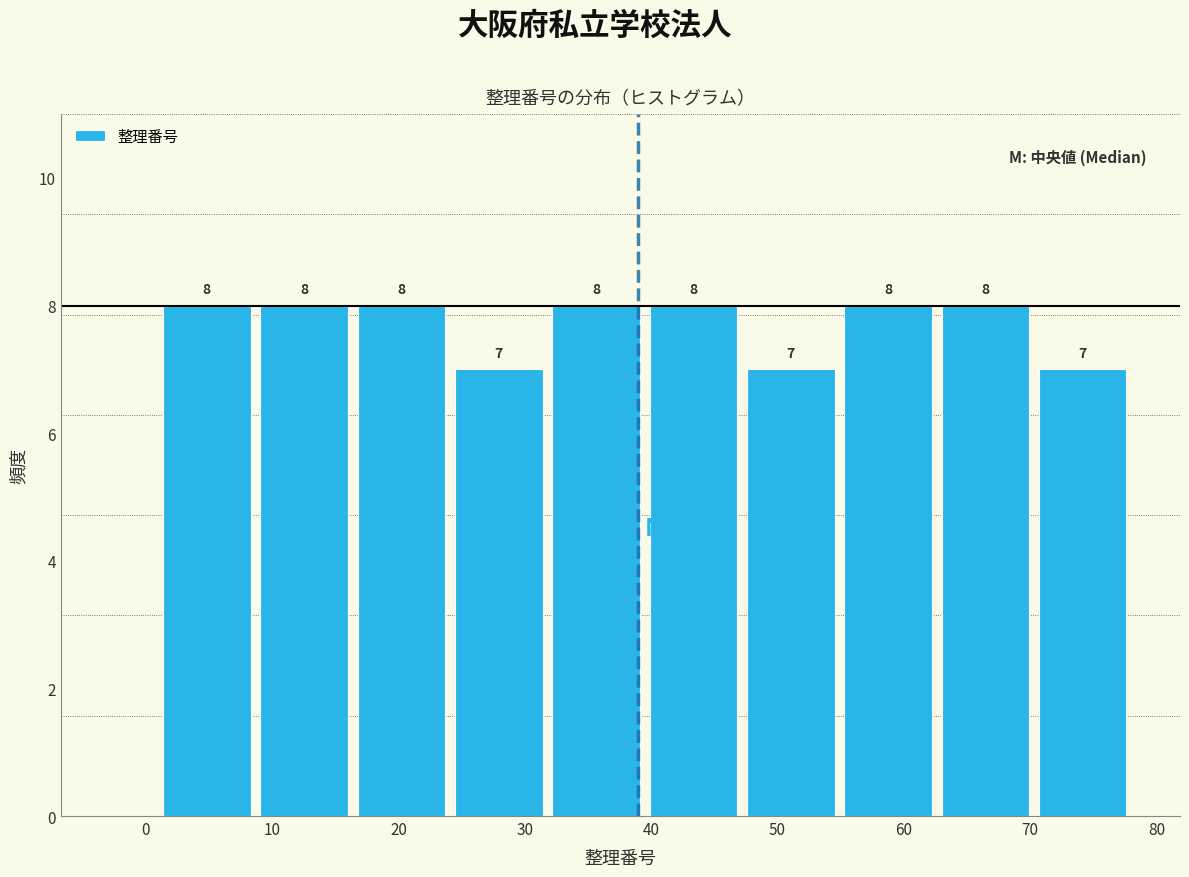

How tall is the bar that spans 16.4 to 24.1 on the x-axis? The bar edges are not printed on the chart, so give them approximately, as read against the axis.

8